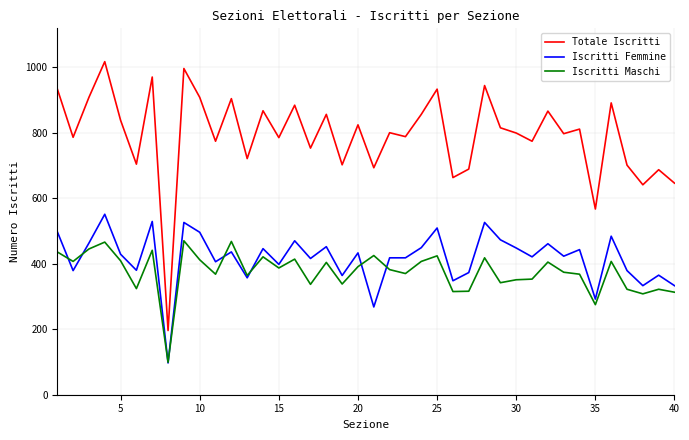

What is the minimum value for Iscritti Maschi?

99